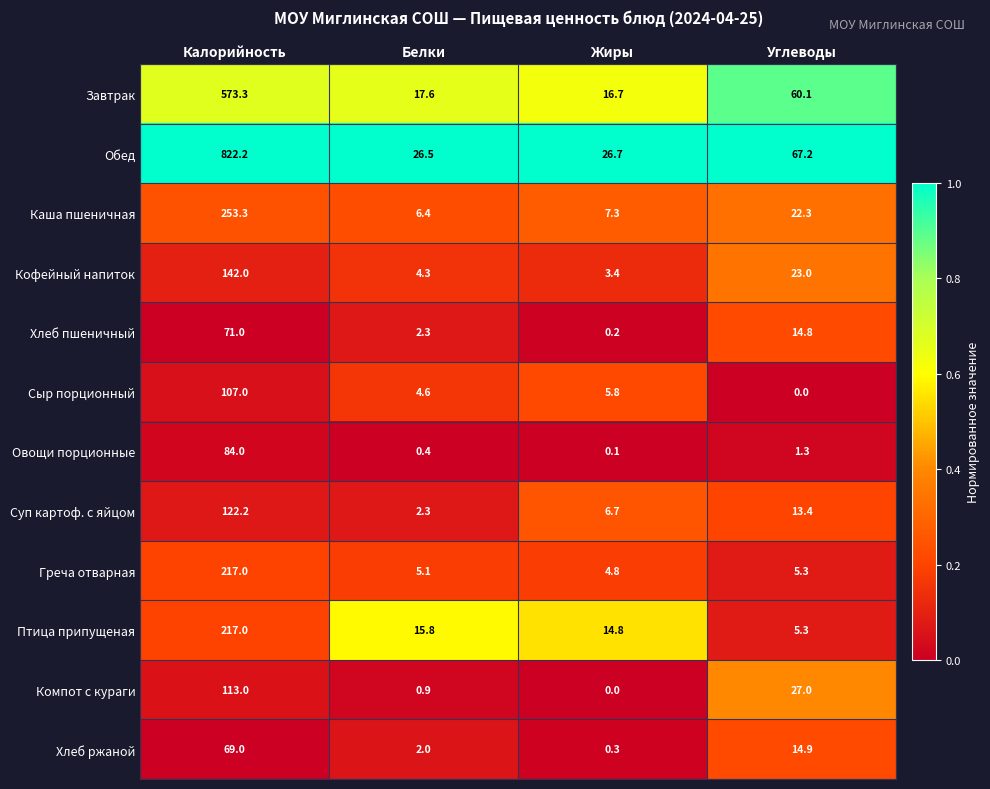

The value of Греча отварная at Углеводы is 5.3. True or false?

True